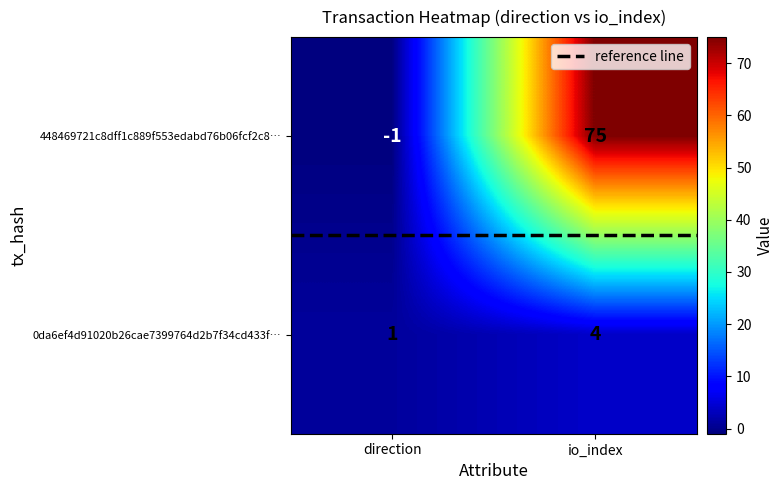

At how many categories does at least one series exceed 69?

1